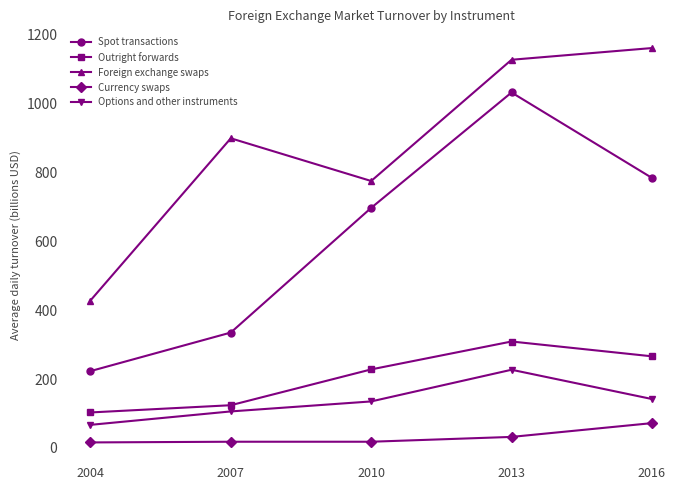

Which series has the widest spread of values?

Spot transactions